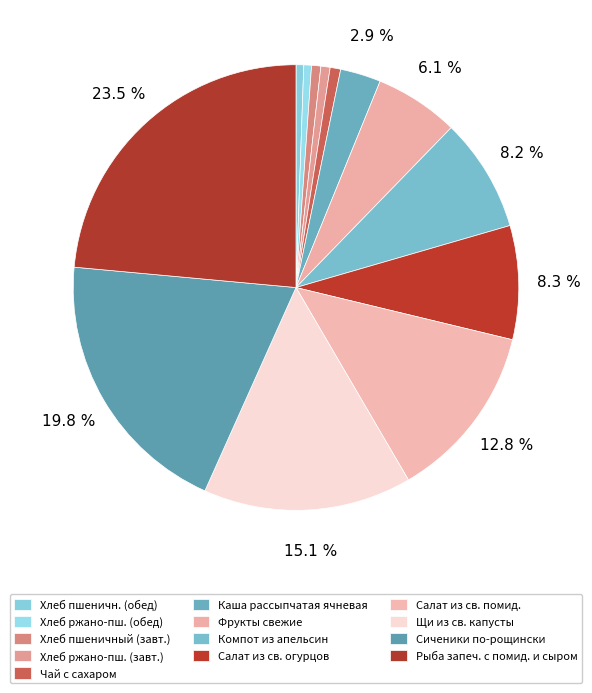

To the nearest percent, what is the average slice percentage?

8%